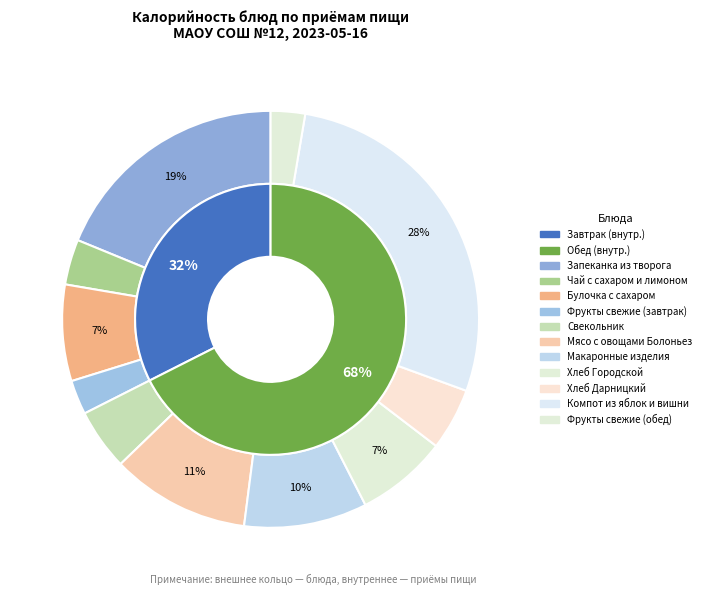

To the nearest percent, what percentage of the pie is Чай с сахаром и лимоном?

4%